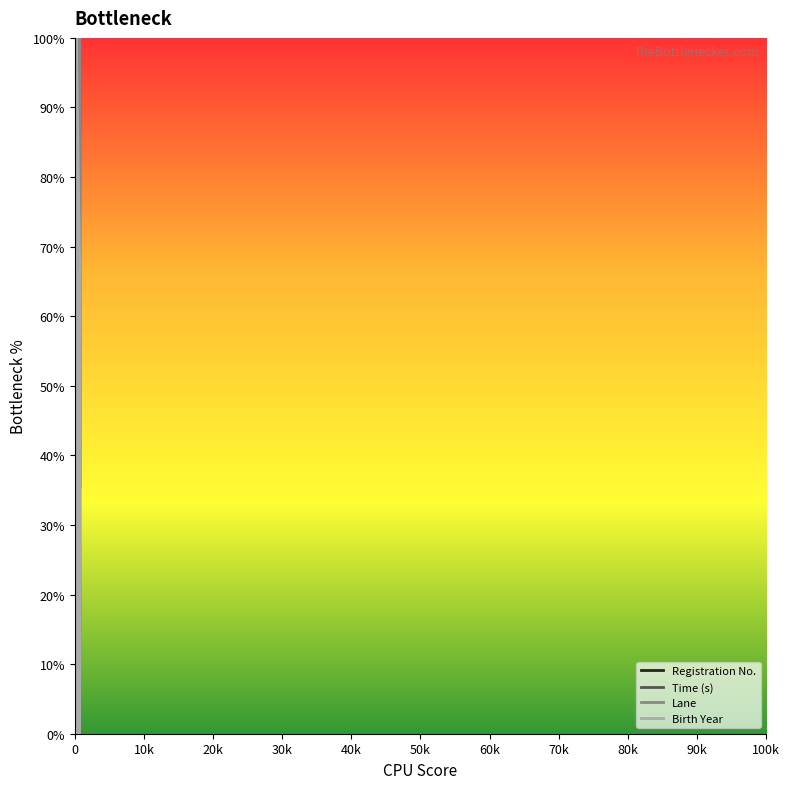

At how many categories does at least one series exceed 28?

7